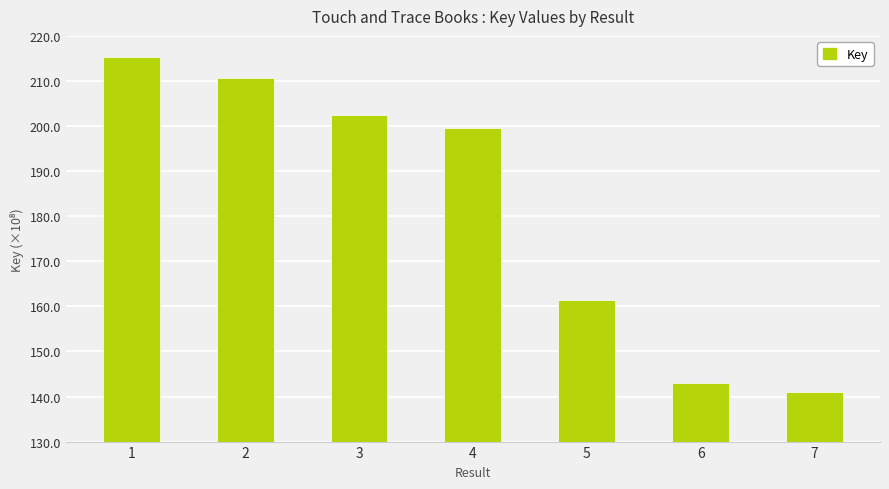

What is the average value?

181898746